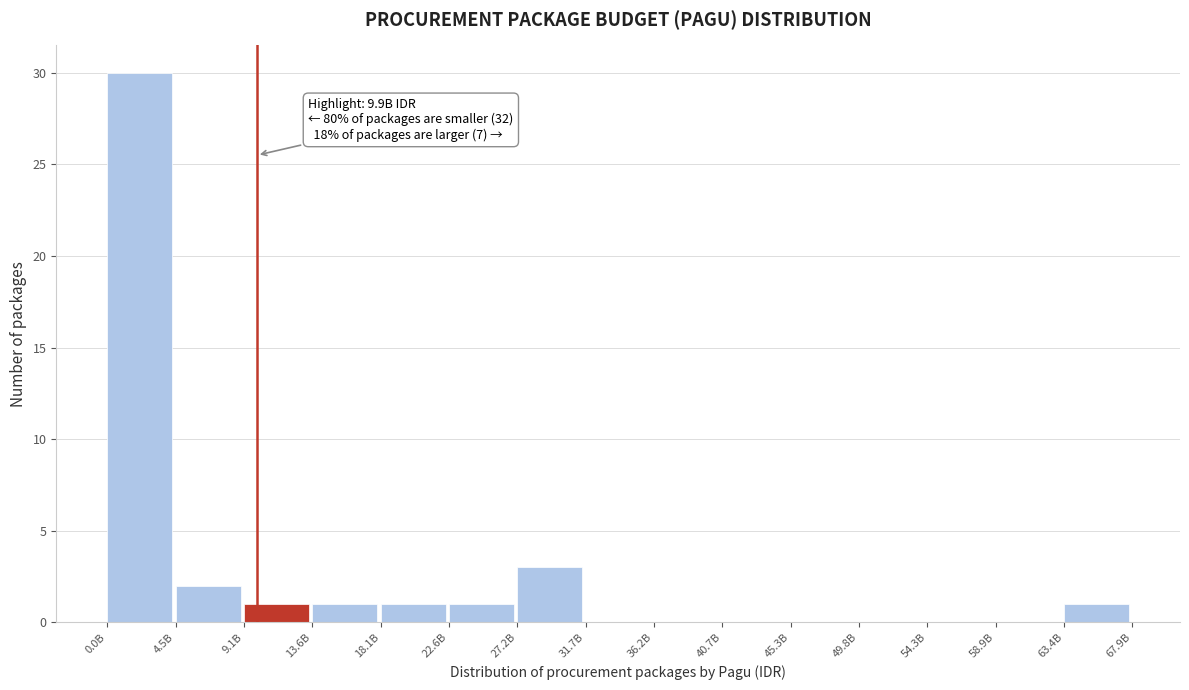

Reading right to left, what are all the values shown in this chart?

63.4B=1	58.9B=0	54.3B=0	49.8B=0	45.3B=0	40.7B=0	36.2B=0	31.7B=0	27.2B=3	22.6B=1	18.1B=1	13.6B=1	9.1B=1	4.5B=2	0.0B=30